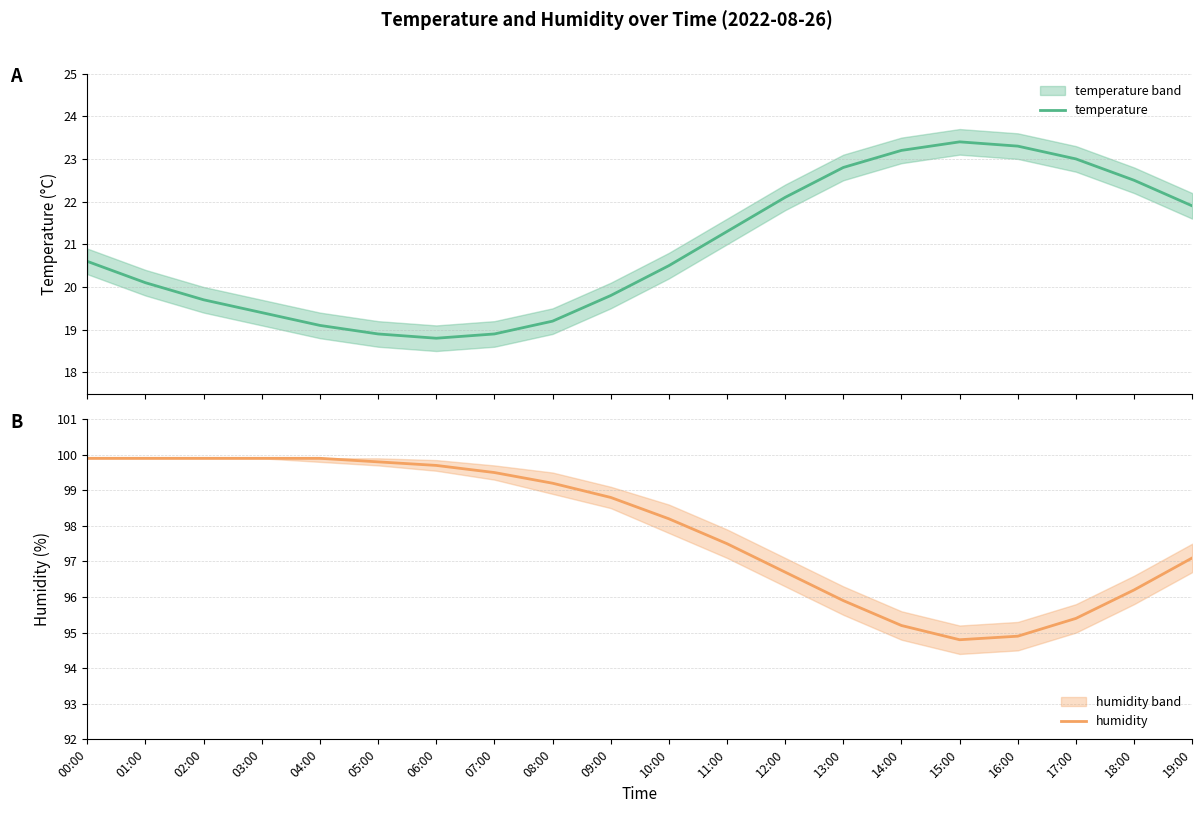

Rank the series at 17:00 from highest to lowest value.

humidity, temperature